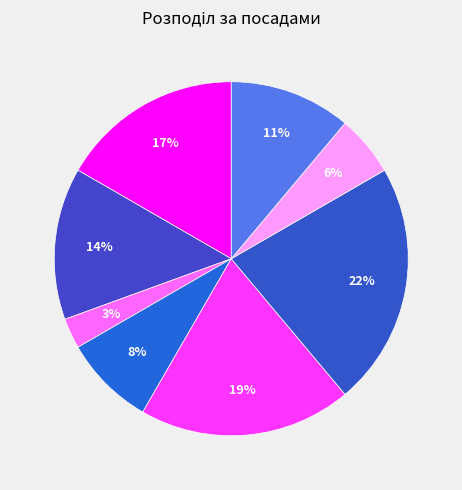

Which slice is the largest?

Завідувач філією